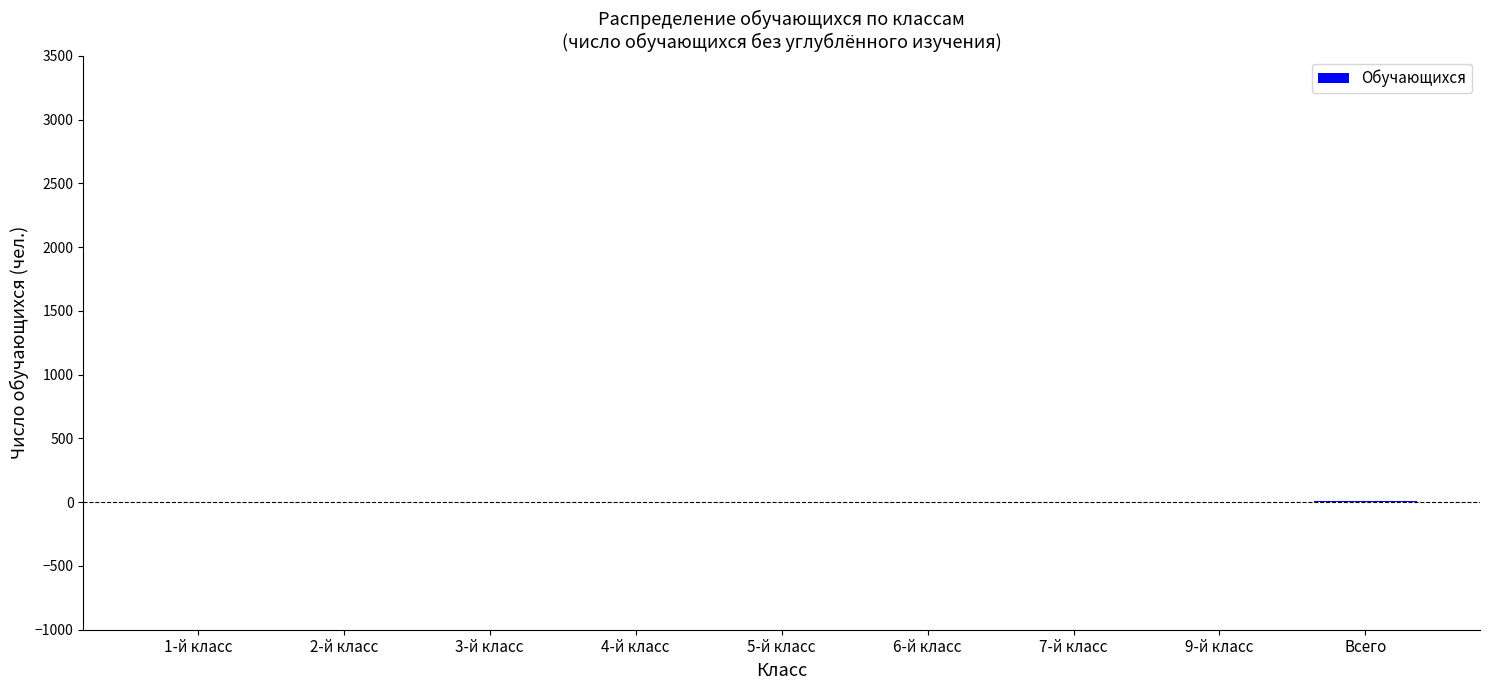

What is the difference between the values at Всего and 3-й класс?

9